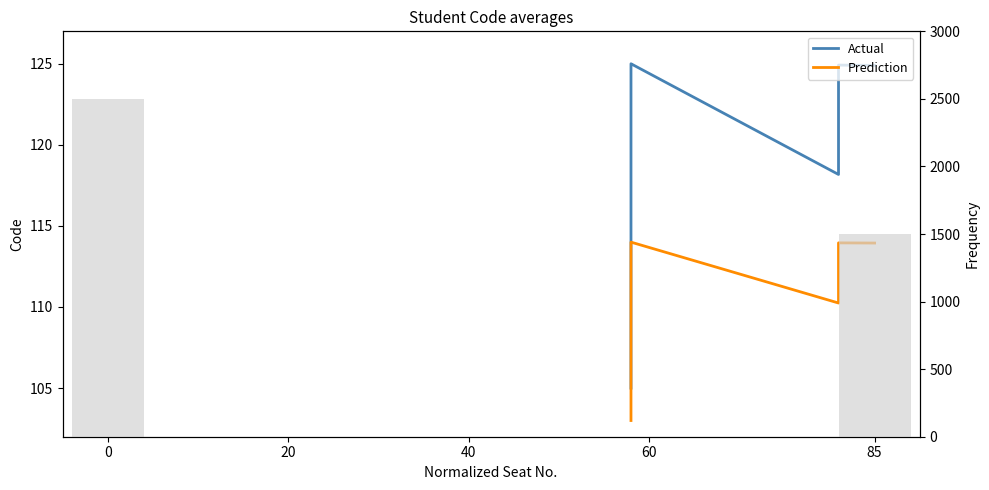

Reading right to left, what are all the values shown in this chart?

Actual: 124.9	124.9	124.9	124.9	124.9	118.2	125.0	124.9	124.9	124.8	124.8	118.7	118.7	118.6	105.0
Prediction: 113.9	114.0	114.0	113.9	113.9	110.2	114.0	114.0	113.9	113.9	113.9	110.5	110.5	110.5	103.0